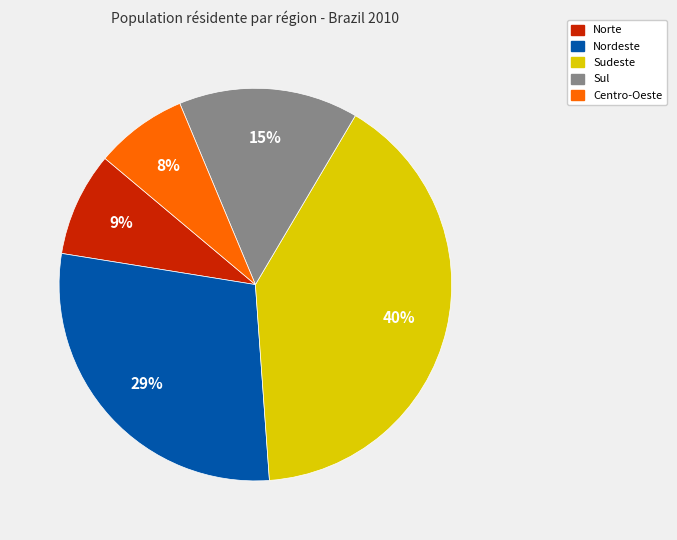

True or false: Sudeste accounts for 48% of the total.

False